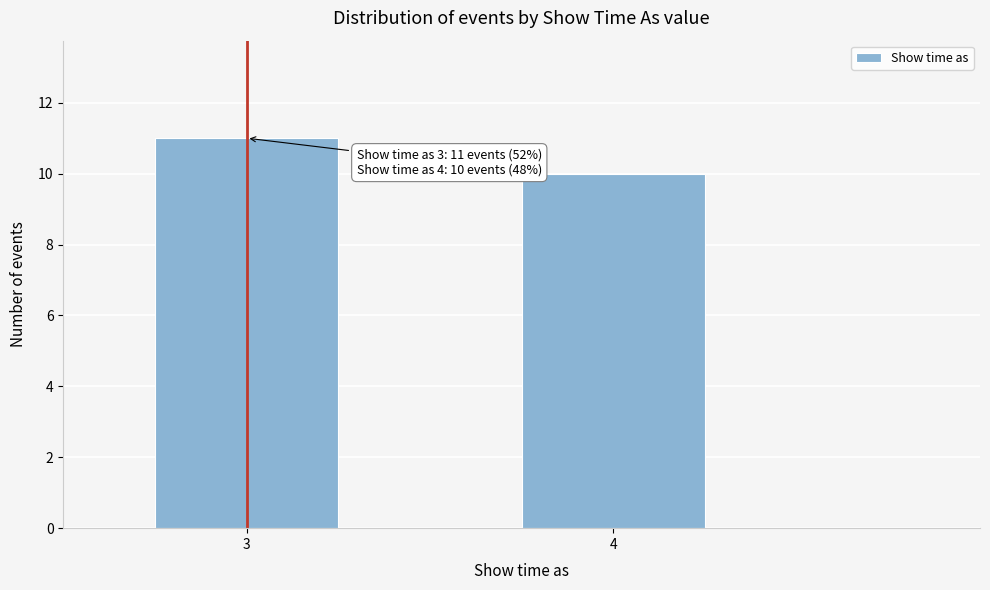

Reading left to right, list all the values displayed in this chart.

3=11	4=10